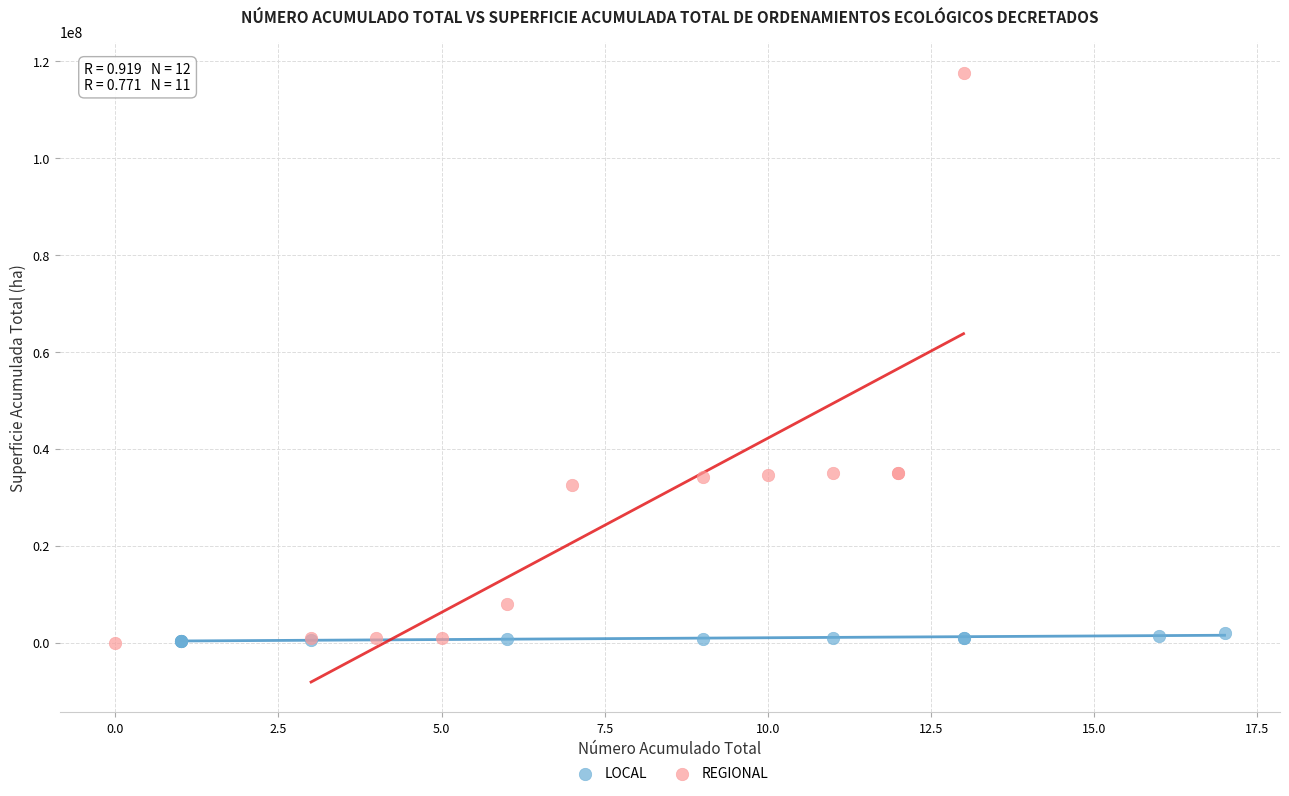

Which series contains the highest Y value?

REGIONAL